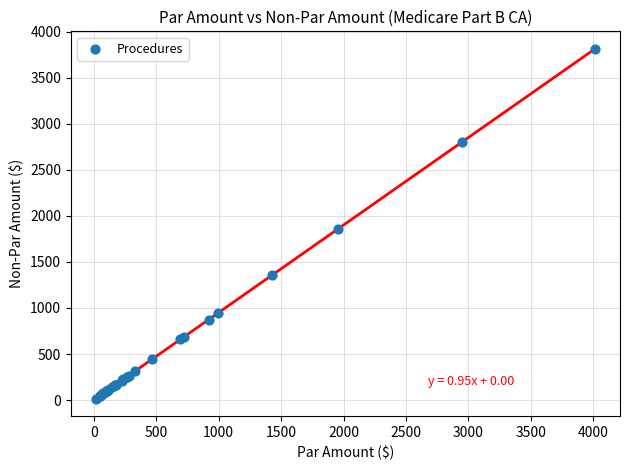

What Y value in the scatter plot is closest to 1914?

1858.3